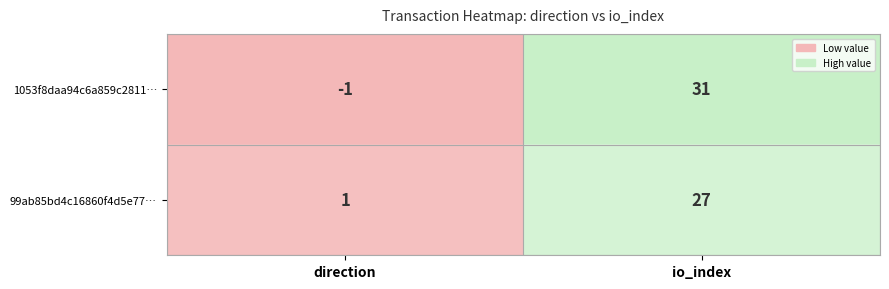

Which series has the largest range (max minus min)?

1053f8daa94c6a859c2811…